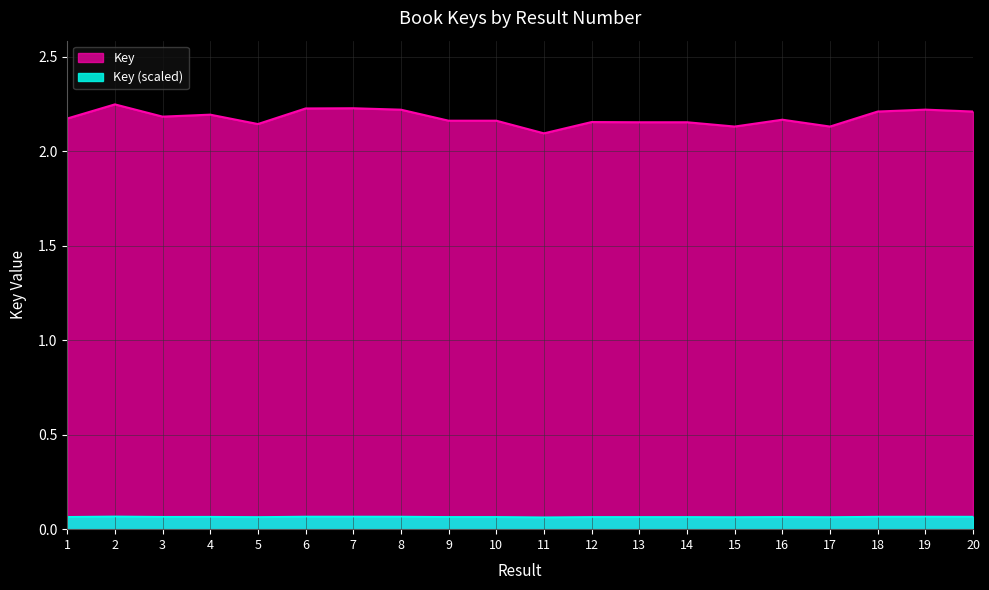

What is the difference between the maximum and second lowest values?

0.1